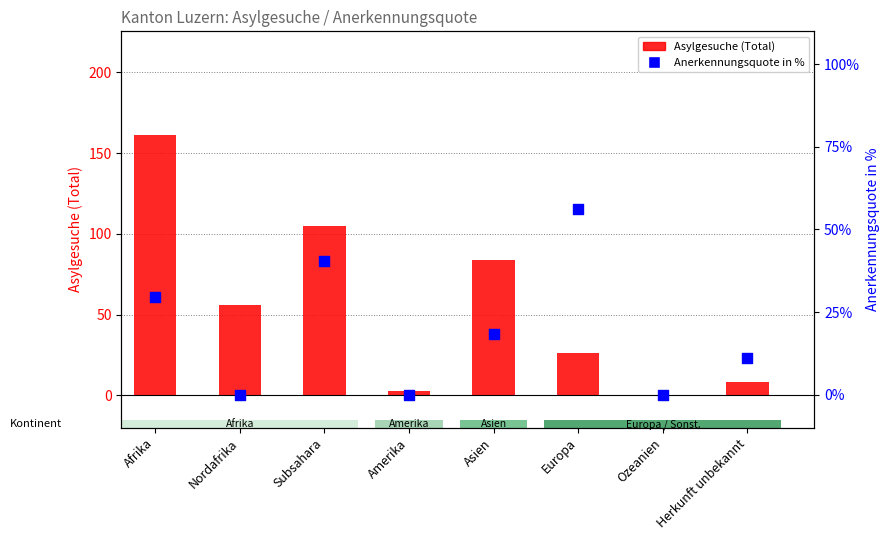

At how many categories does at least one series exceed 99?

2